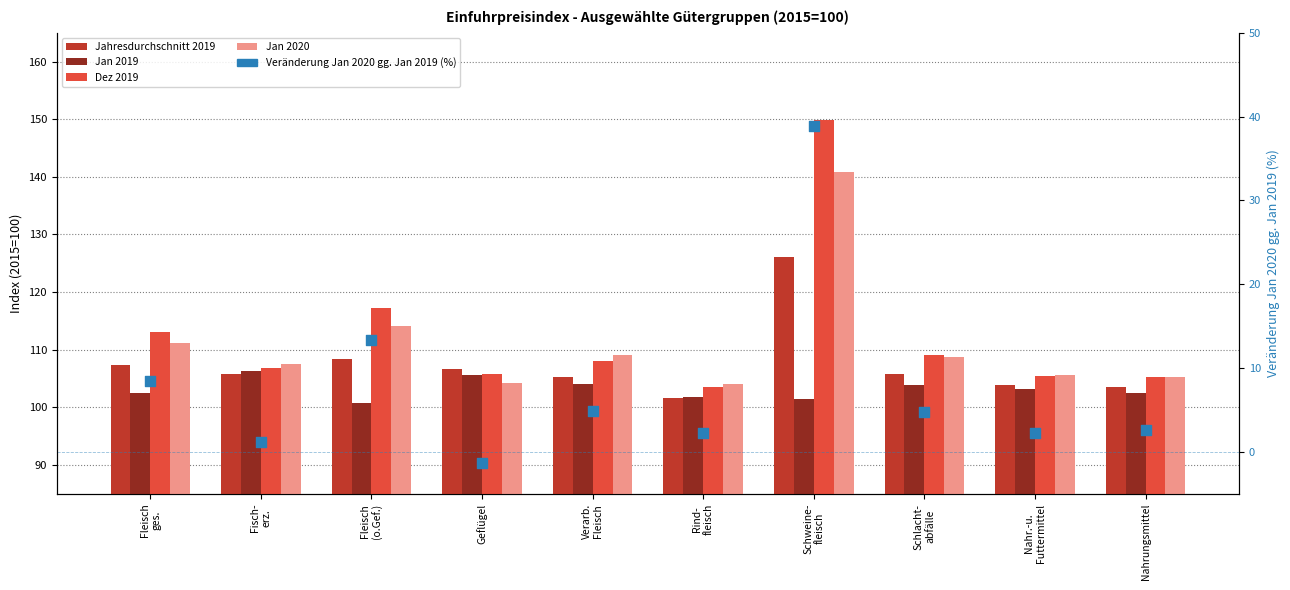

Which series contains the highest Y value?

Dez 2019